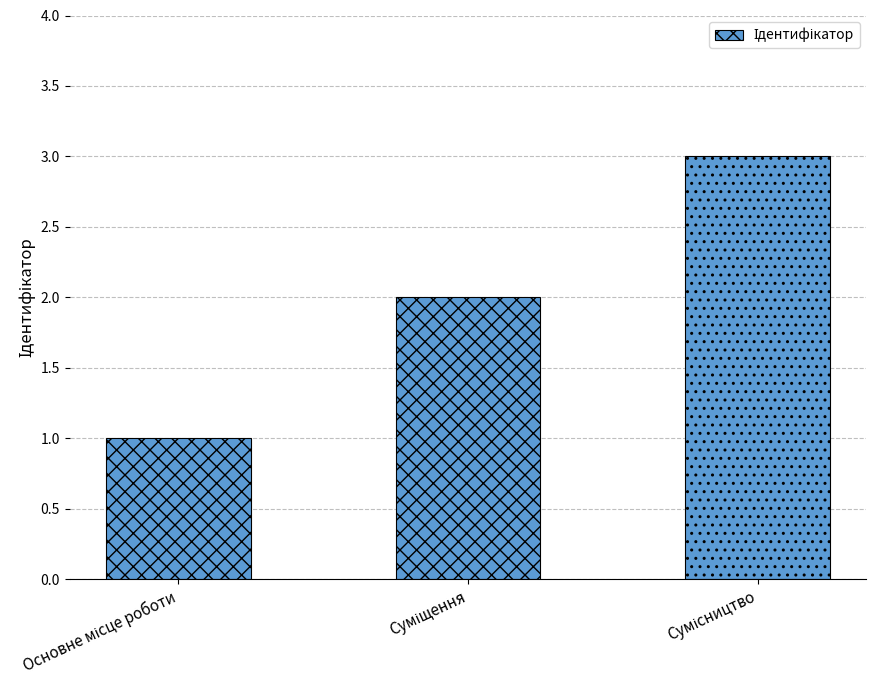

What is the greatest value displayed?

3